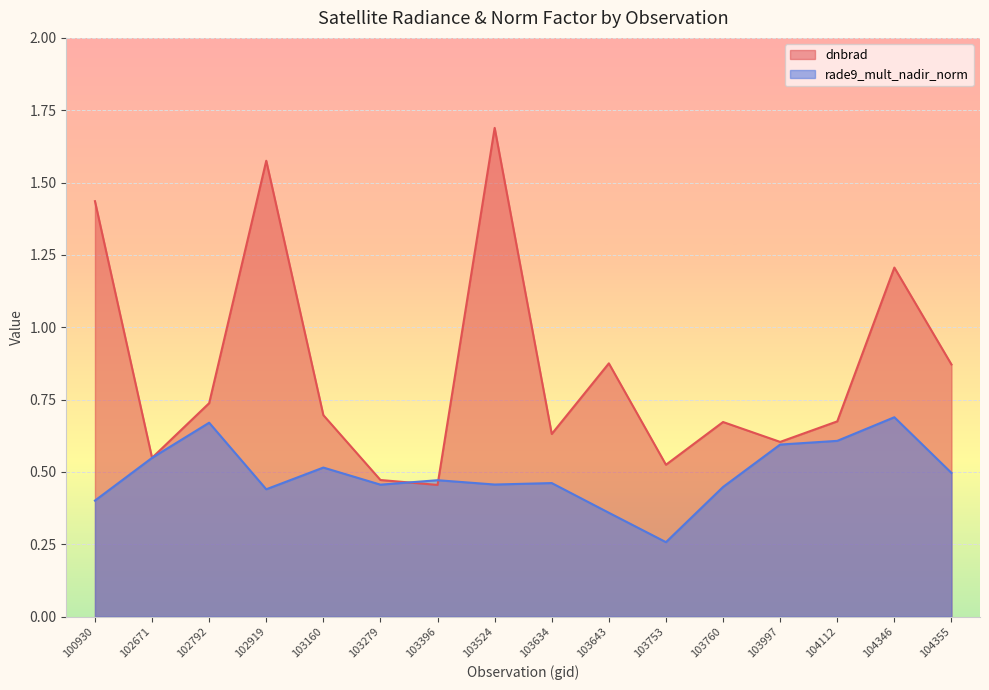

At 102919, list the series in order from largest to smallest.

dnbrad, rade9_mult_nadir_norm